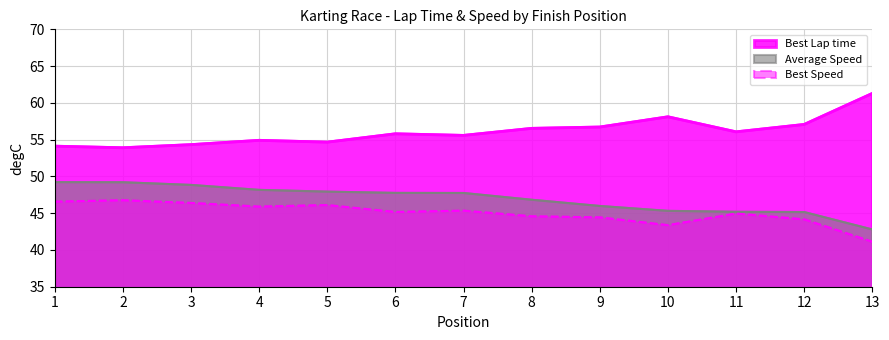

What is the difference between the maximum and minimum values in the Best Speed series?

5.6